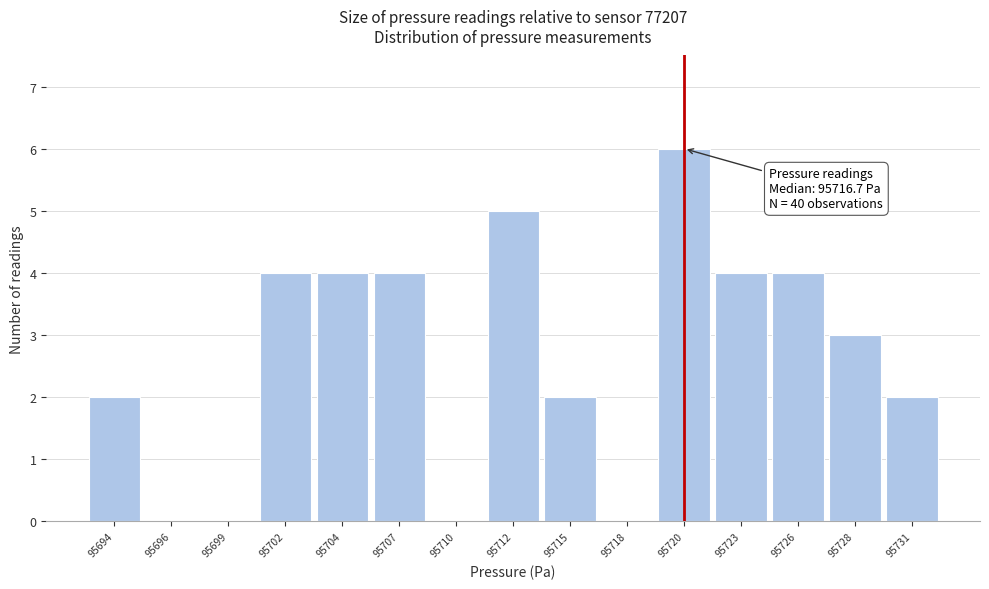

Reading left to right, transcribe all the data shown in this chart.

95694=2	95696=0	95699=0	95702=4	95704=4	95707=4	95710=0	95712=5	95715=2	95718=0	95720=6	95723=4	95726=4	95728=3	95731=2